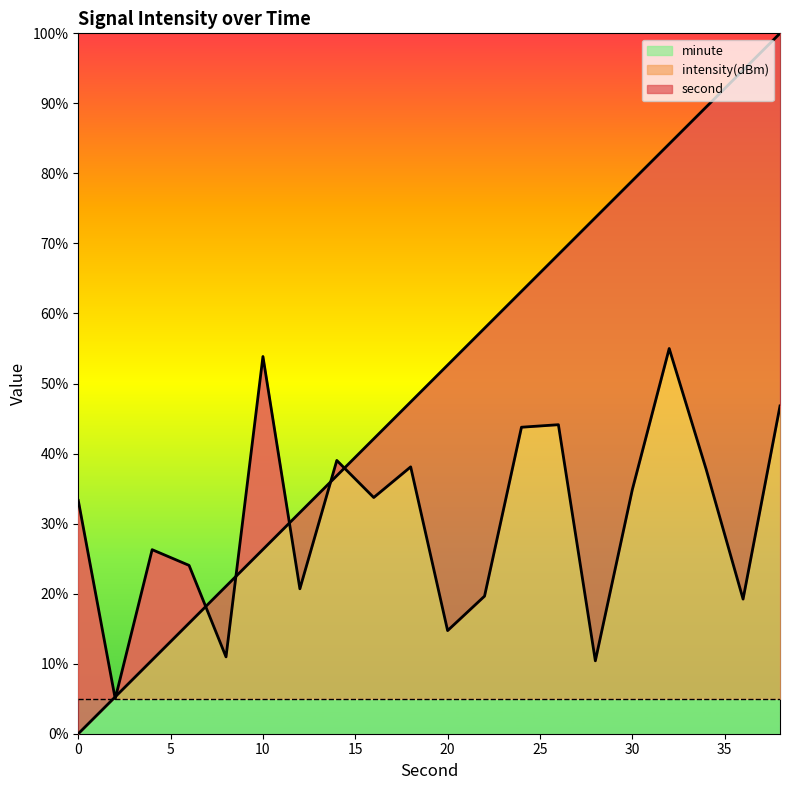

What is the greatest value displayed?

100.0